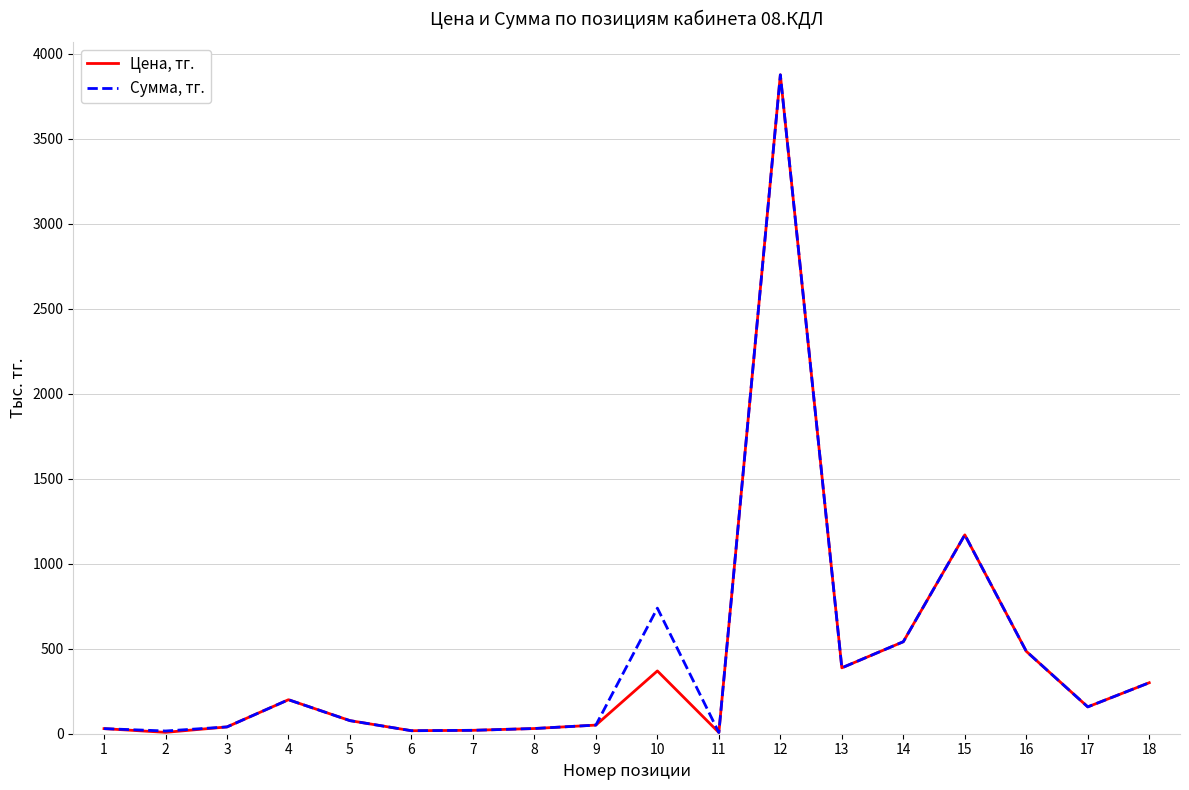

At how many categories does at least one series exceed 3076?

1